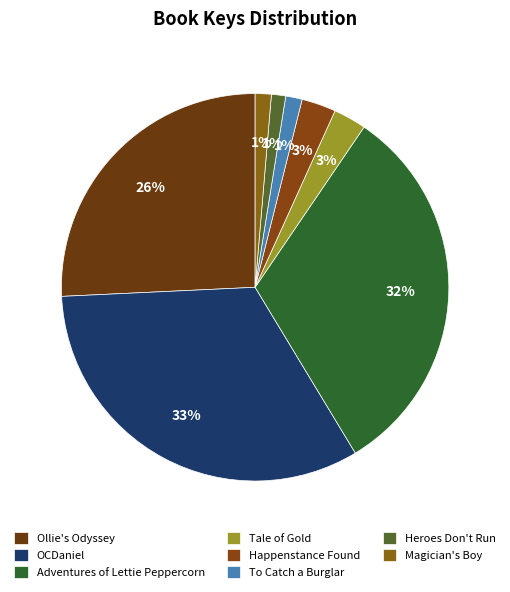

What is the total percentage of Happenstance Found and Adventures of Lettie Peppercorn?

34.7%